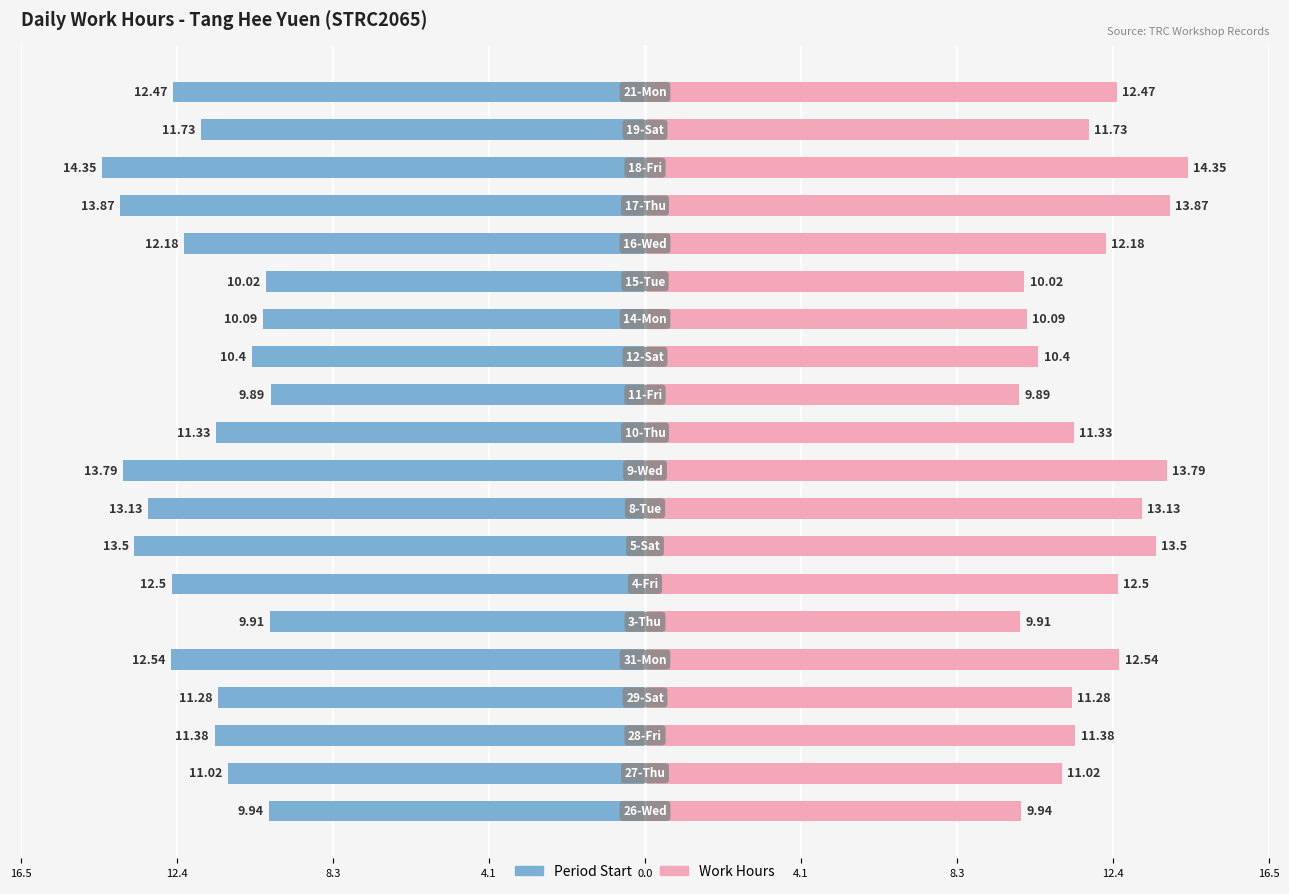

Which category has the lowest value in the Work Hours (Right) series?

11